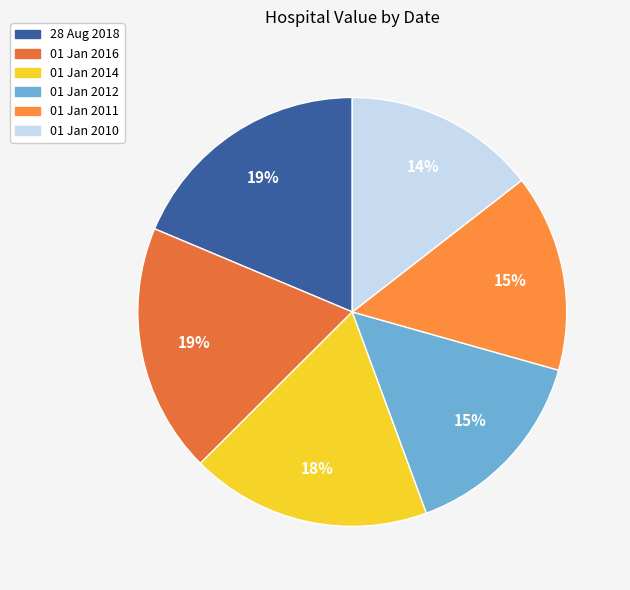

Is 01 Jan 2016 the majority of the pie?

No